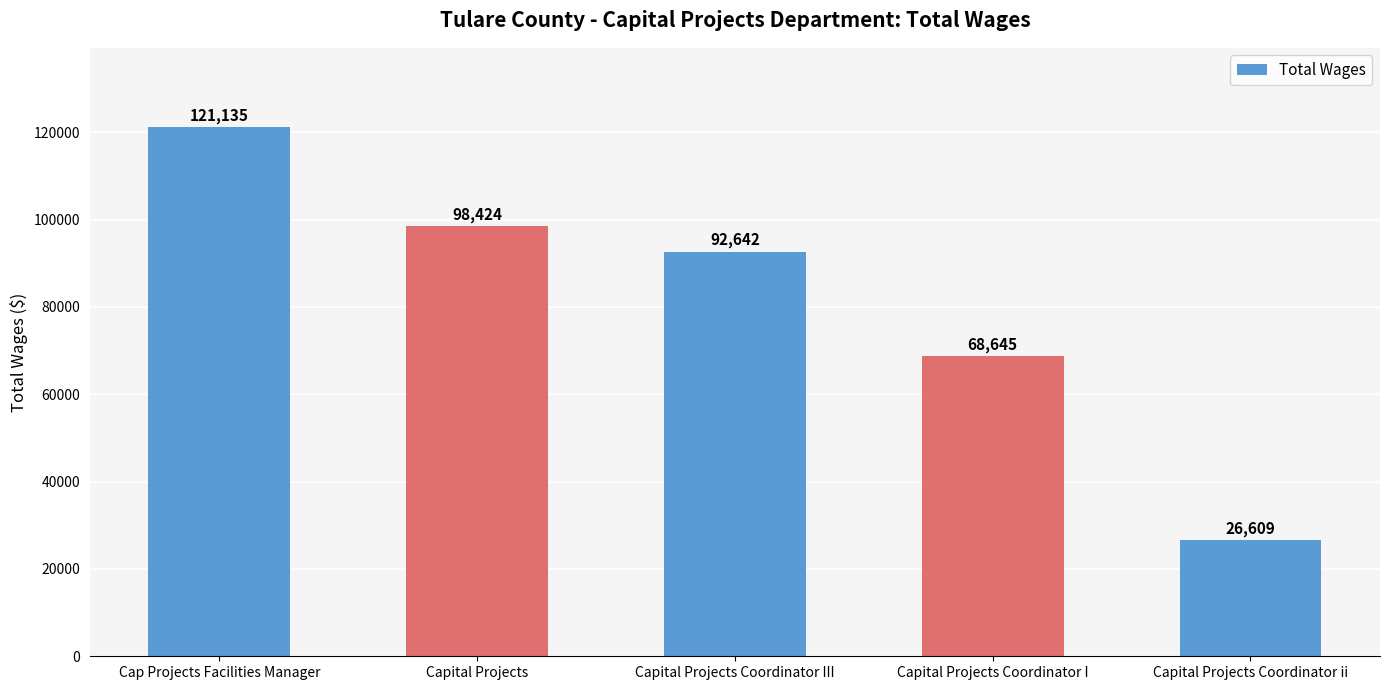

How many bars are there in total?

5